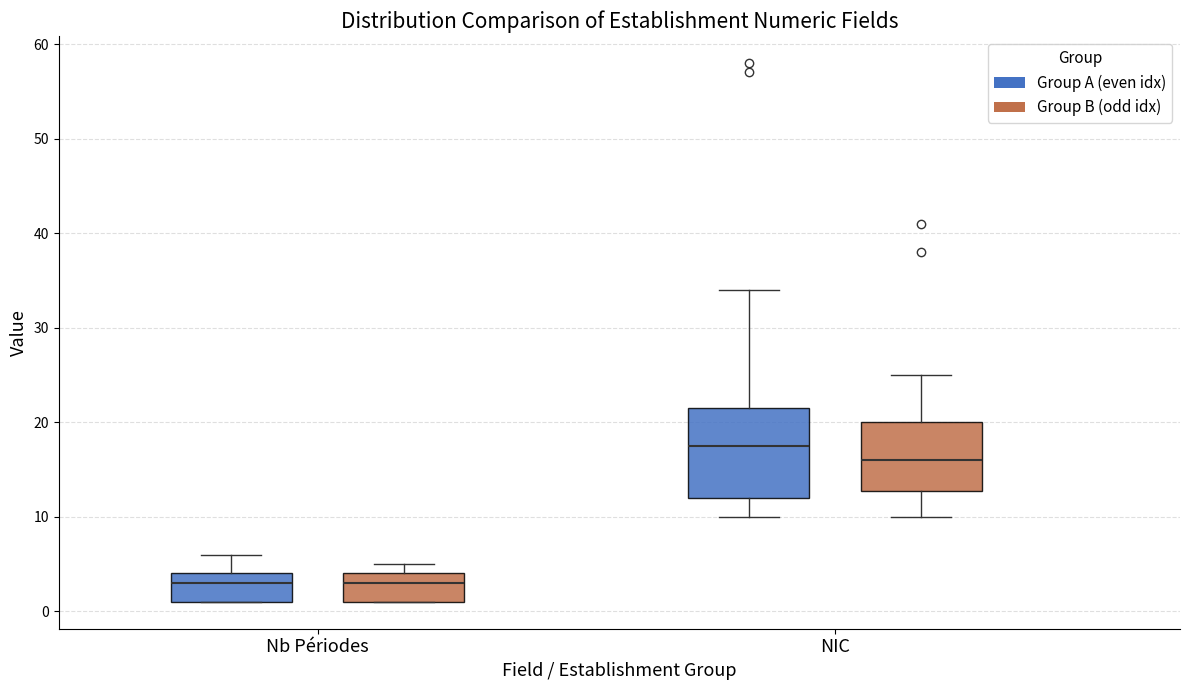

Reading left to right, transcribe this box plot: for each box, give where its median line is, the range the box spans, and where its two whiskers end, as read against the y-axis. The values are not printed on the chart, so give them approximately, as read against the axis.

Nb Périodes (Group A (even idx)): median 3, box 1 to 4, whiskers 1 to 6
Nb Périodes (Group B (odd idx)): median 3, box 1 to 4, whiskers 1 to 5
NIC (Group A (even idx)): median 18, box 12 to 22, whiskers 10 to 34
NIC (Group B (odd idx)): median 16, box 13 to 20, whiskers 10 to 25